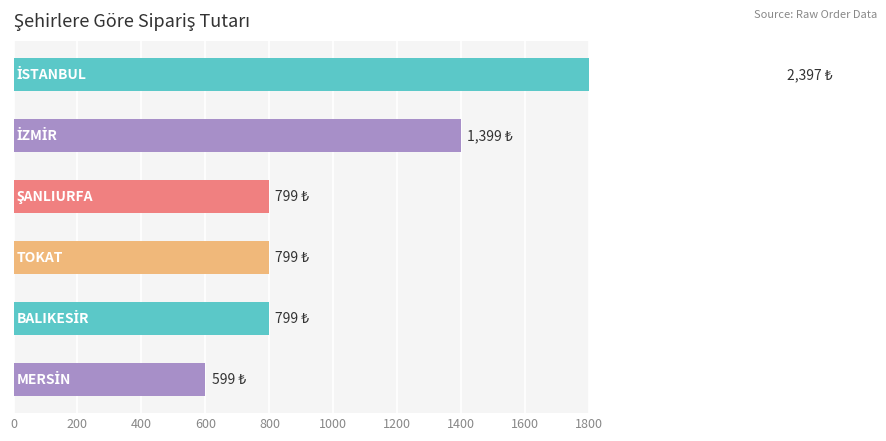

What is the smallest value displayed?

599